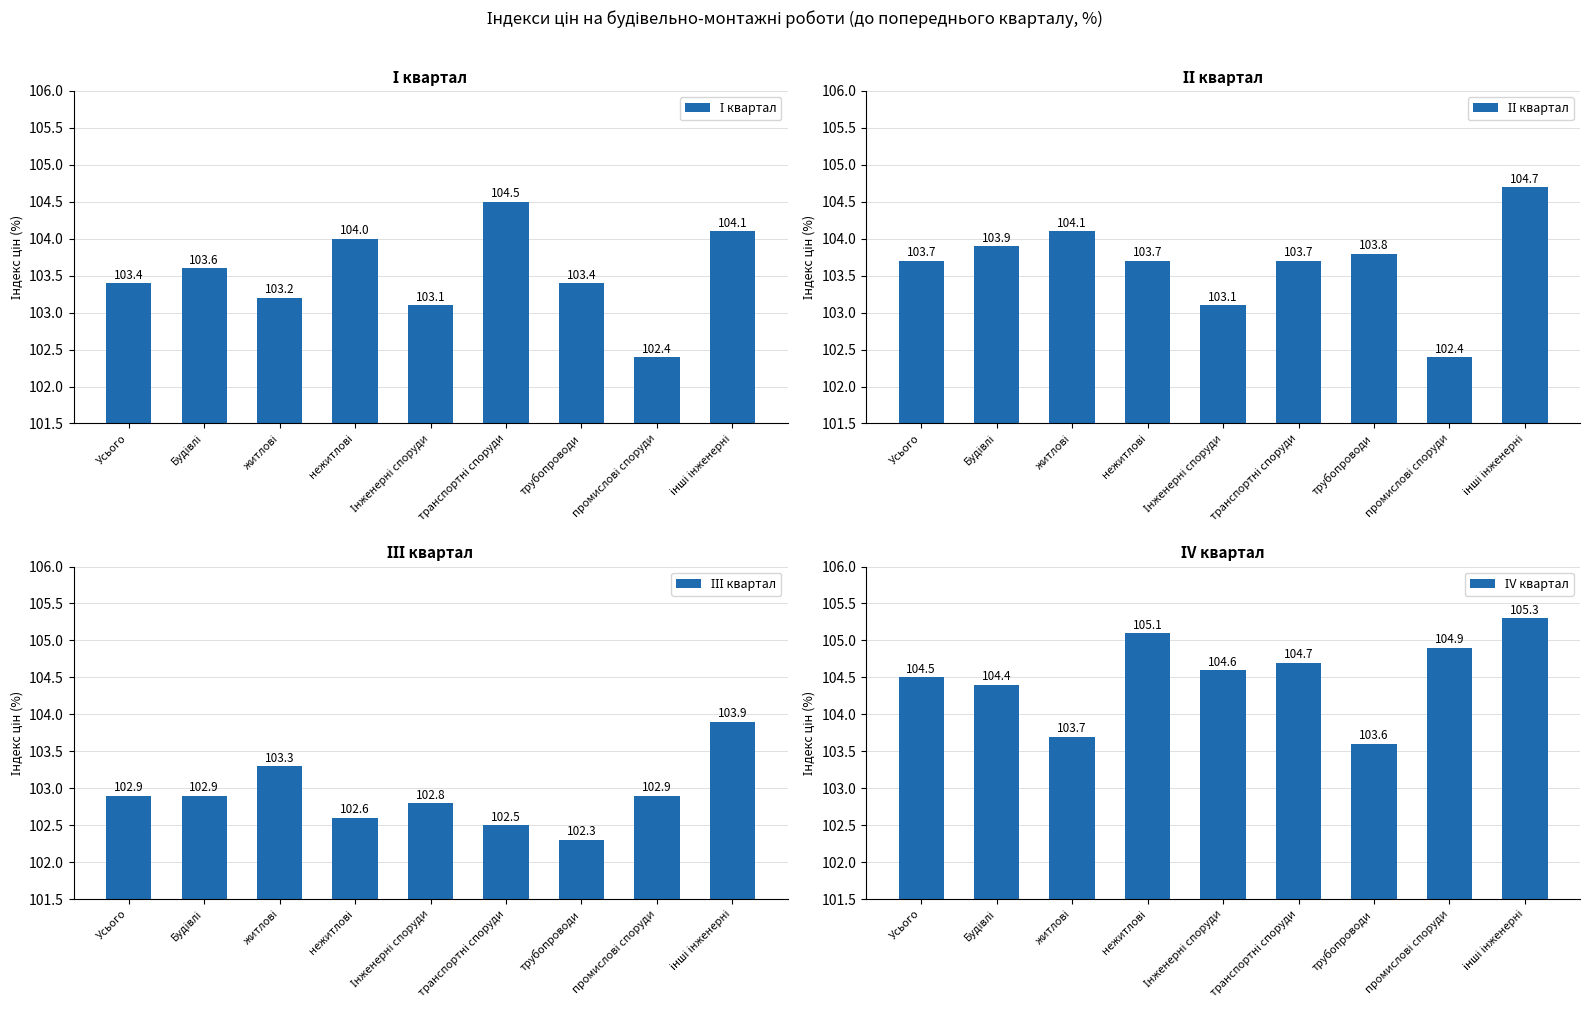

Where does the ІV квартал series first go above 104?

Усього